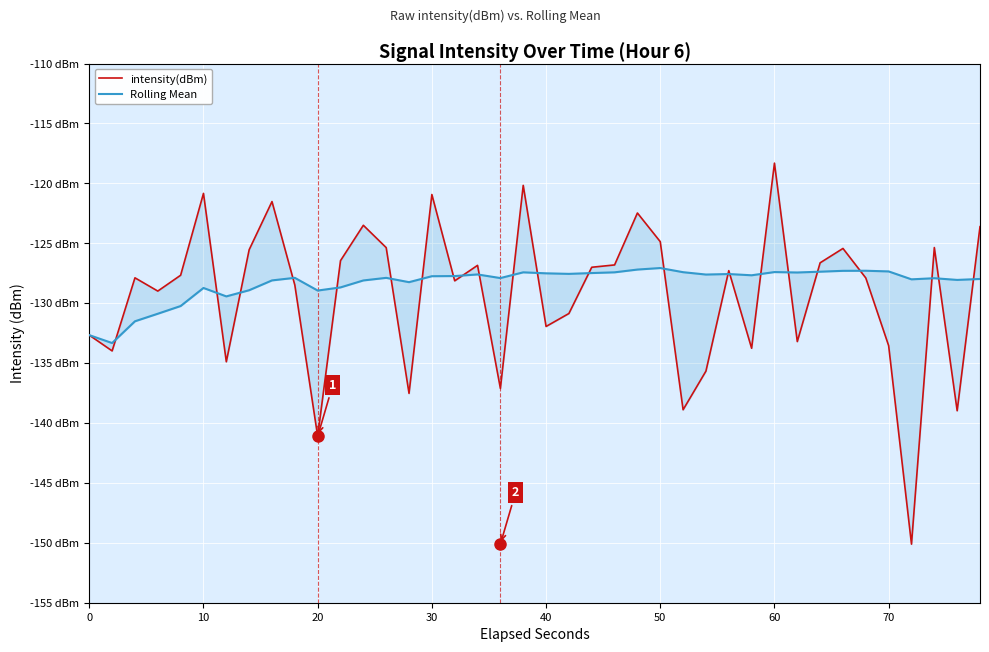

True or false: Rolling Mean has more than 1 interior local peaks.

True